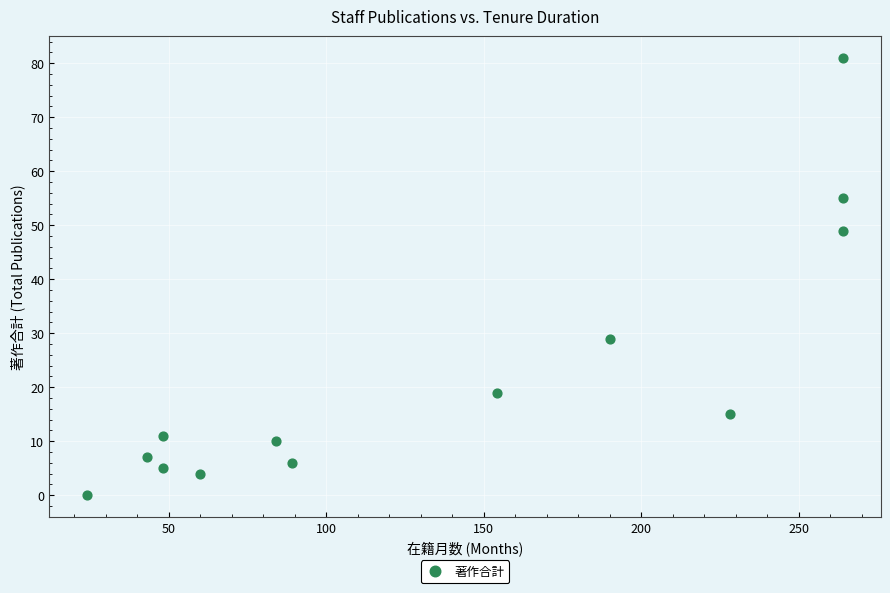

What Y value in the scatter plot is closest to 40?

49